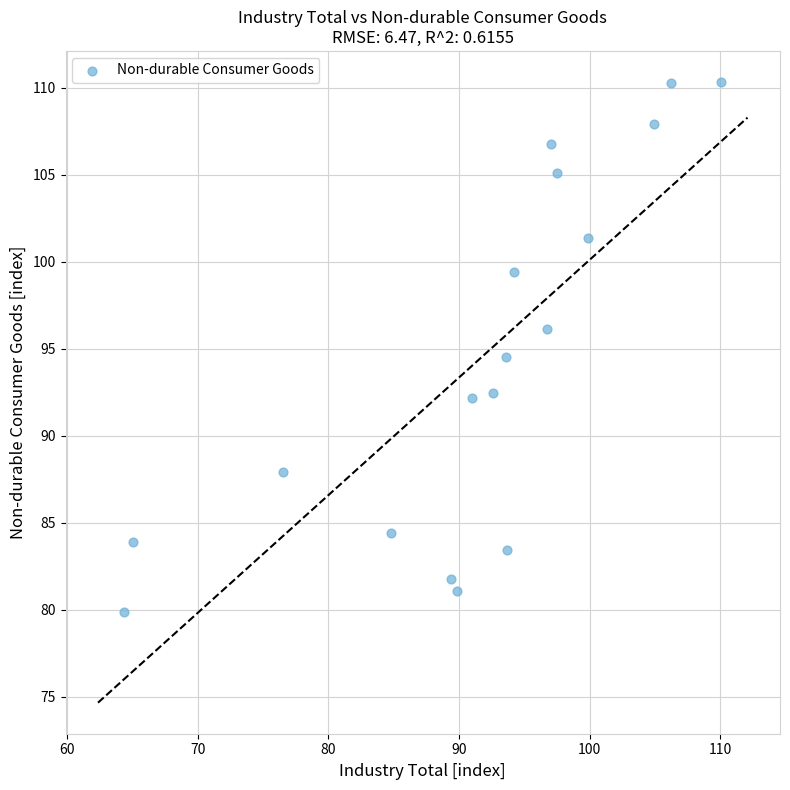

What Y value in the scatter plot is closest to 95?

94.5